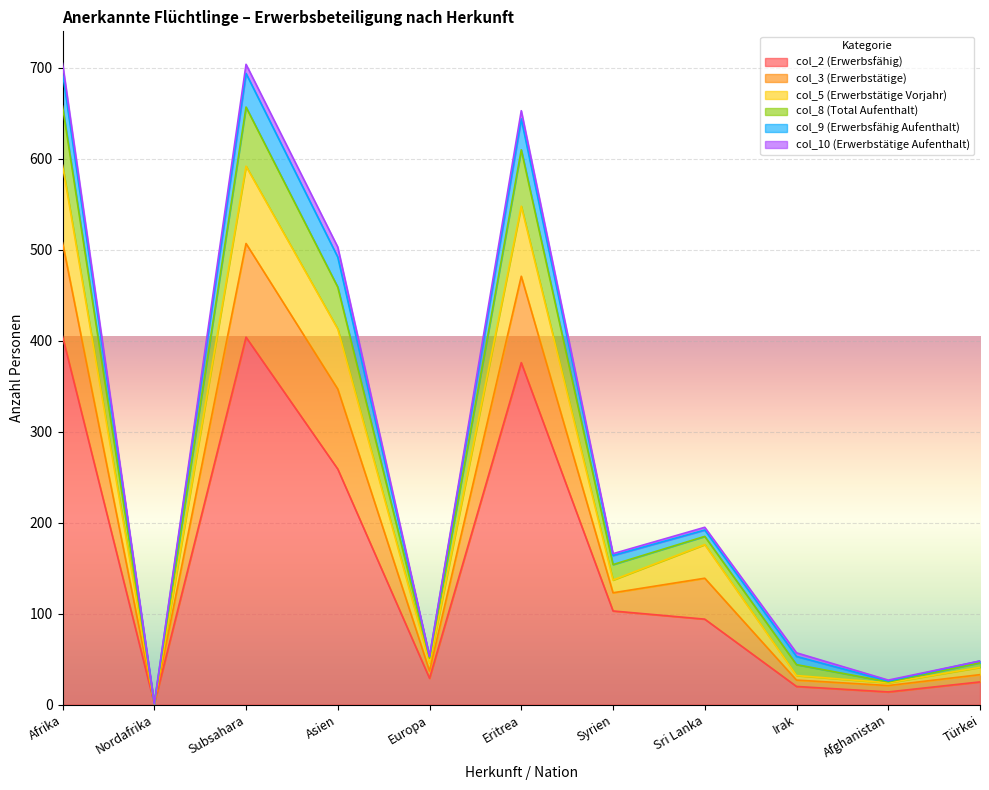

At which label does col_9 (Erwerbsfähig Aufenthalt) first exceed 164?

Afrika